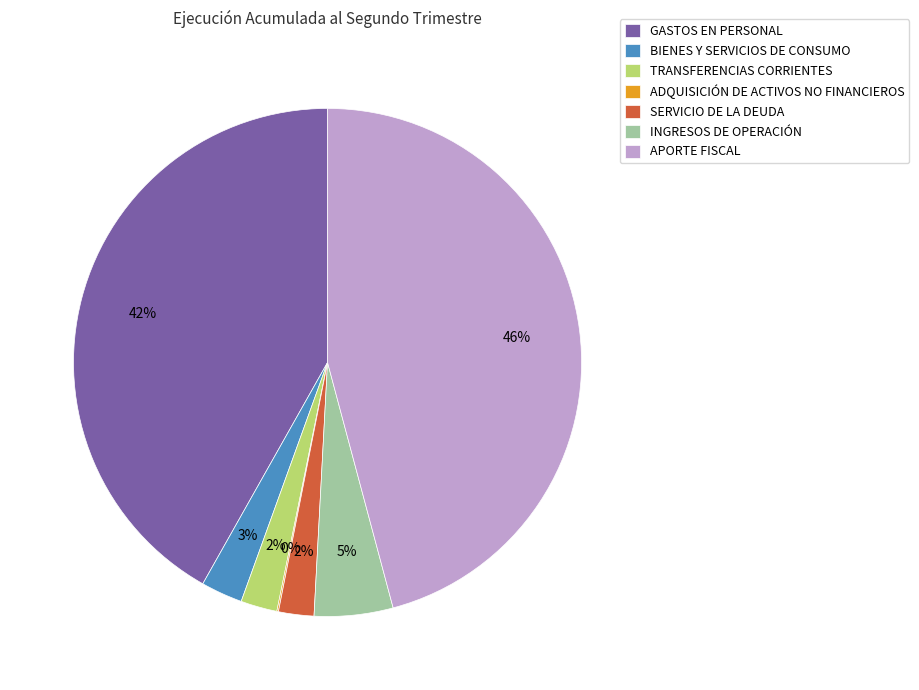

Is there any slice that represents more than half of the pie?

No